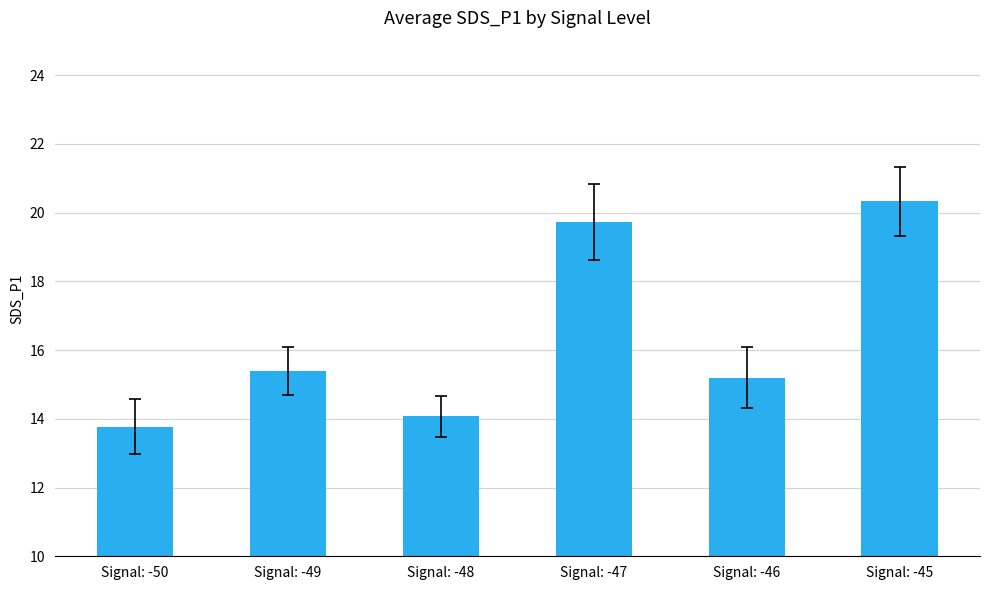

Approximately how many times larger is the value at Signal: -47 compared to Signal: -46?

1.3